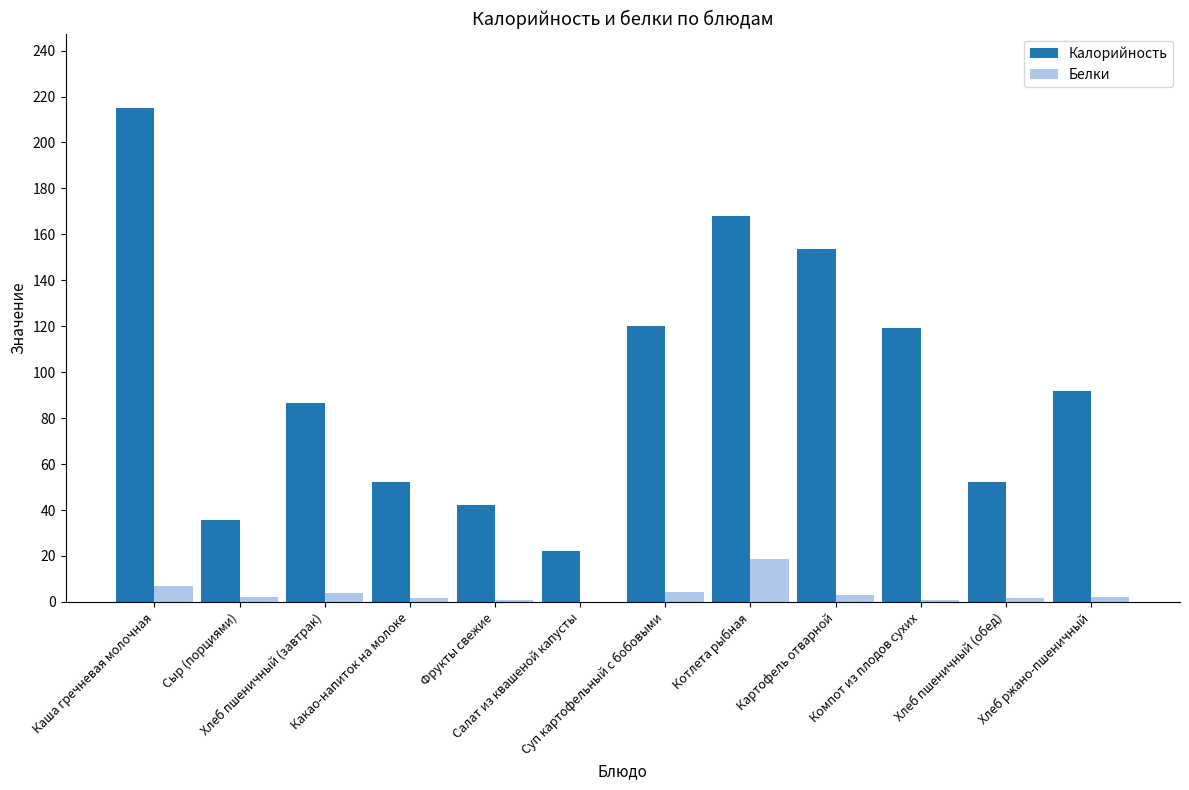

Which series has the largest total across all categories?

Калорийность